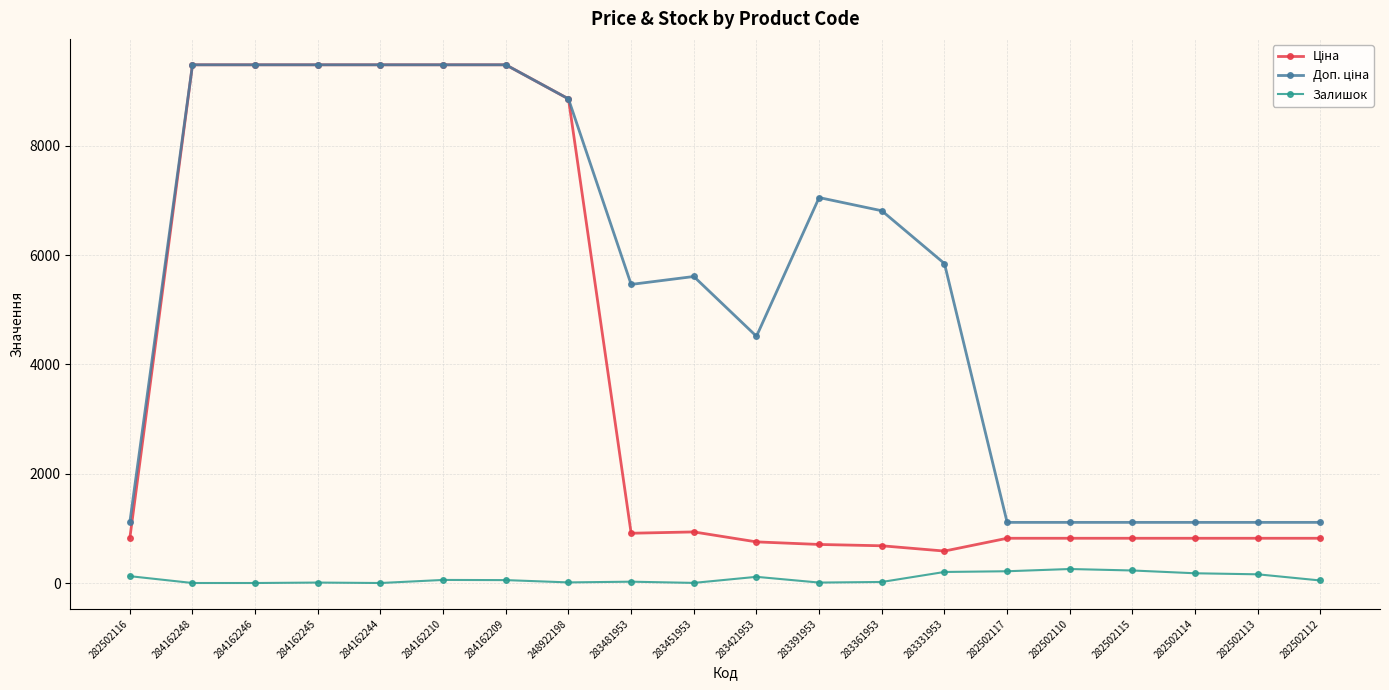

At how many categories does at least one series exceed 1448?

13